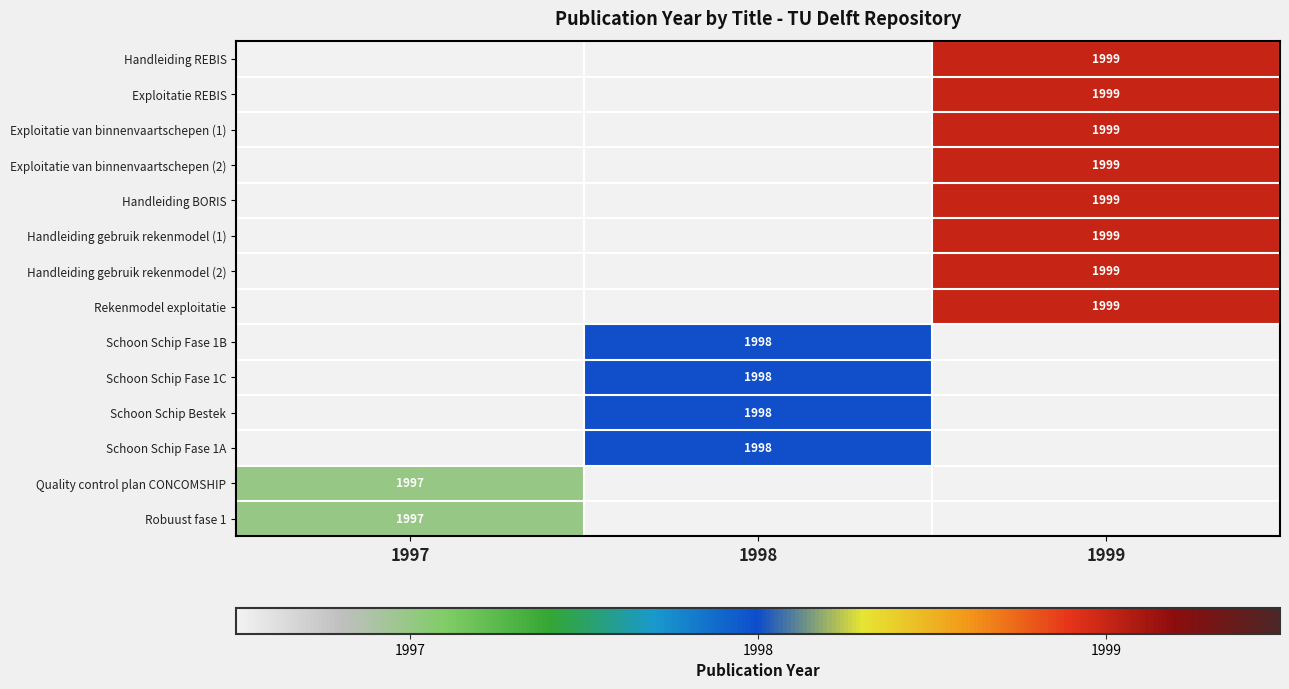

The value of Schoon Schip Fase 1A at 1998 is 1998. True or false?

True